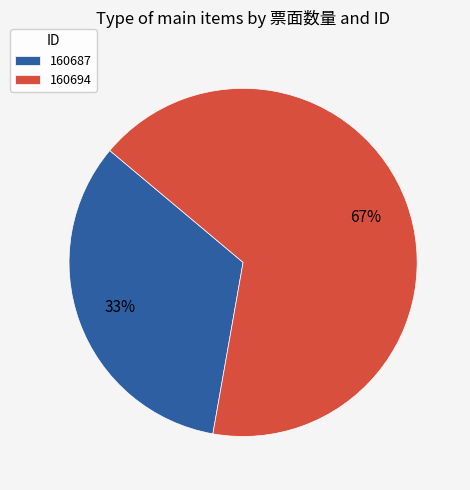

How many slices are in this pie chart?

2